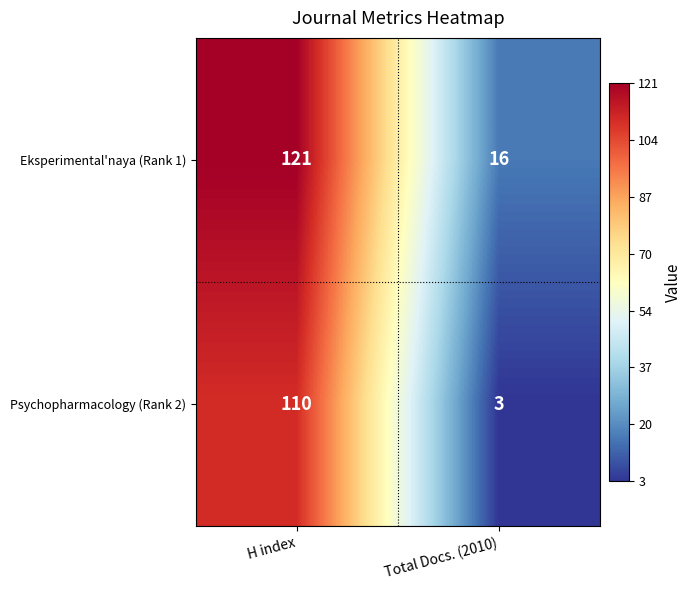

Which category has the highest value across all series?

H index